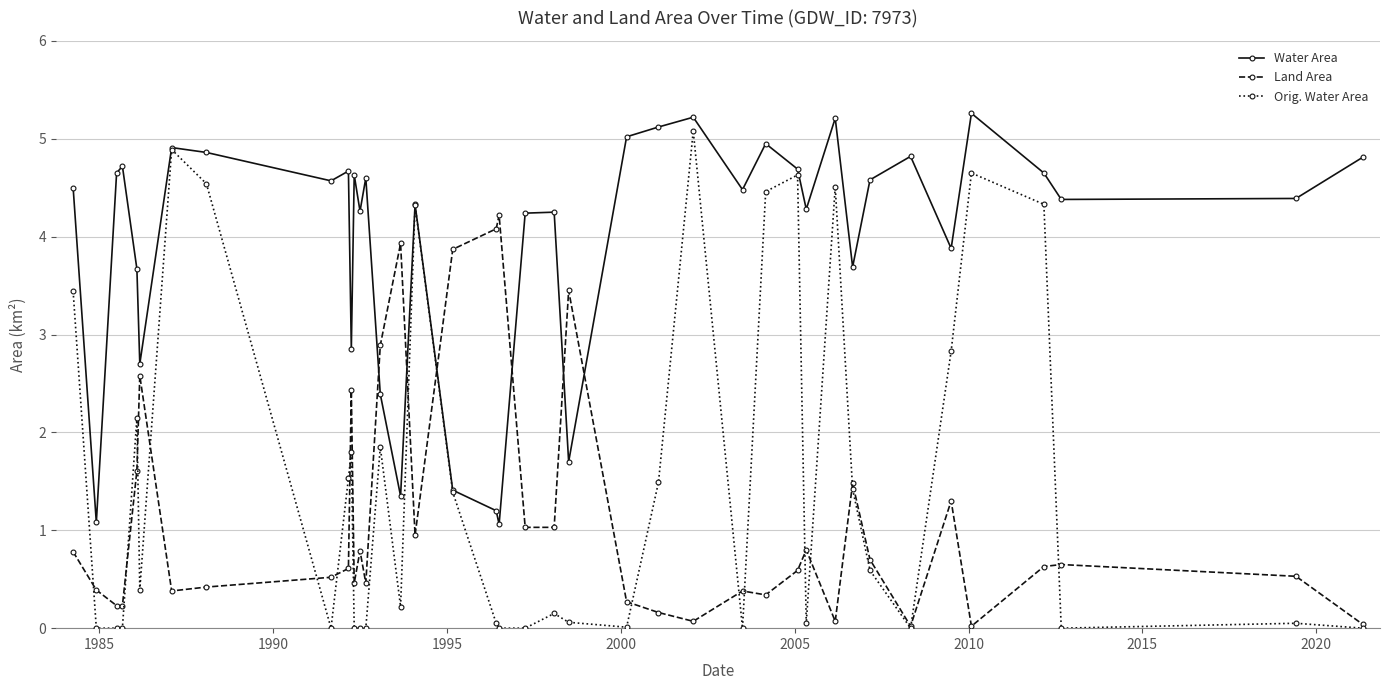

True or false: Water Area and Land Area cross at least once.

True